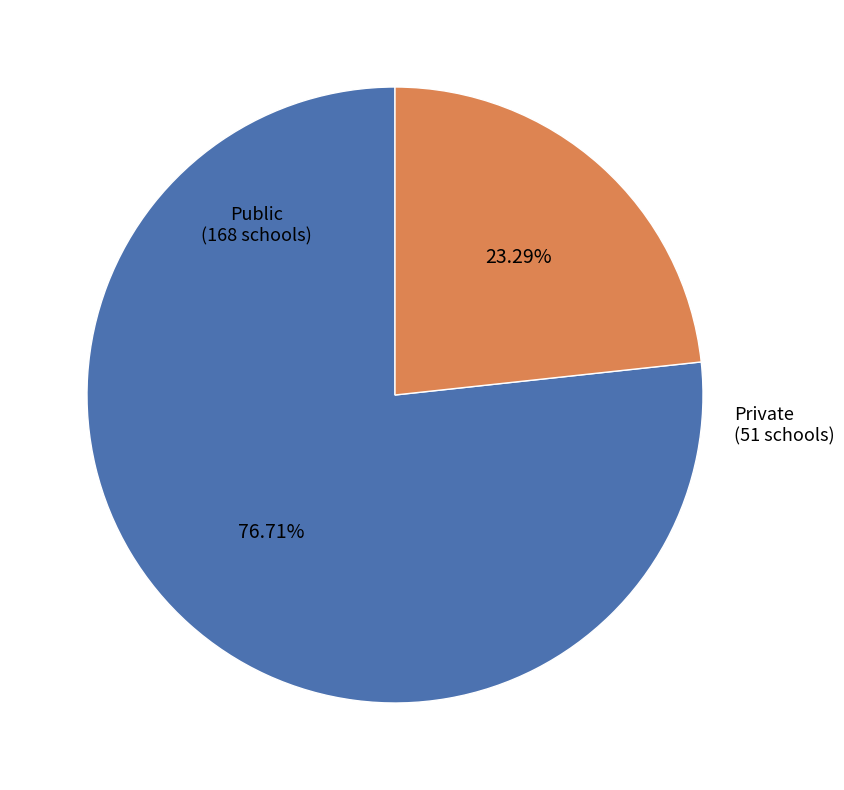

To the nearest percent, what is the difference between the largest and smallest slice percentages?

53%